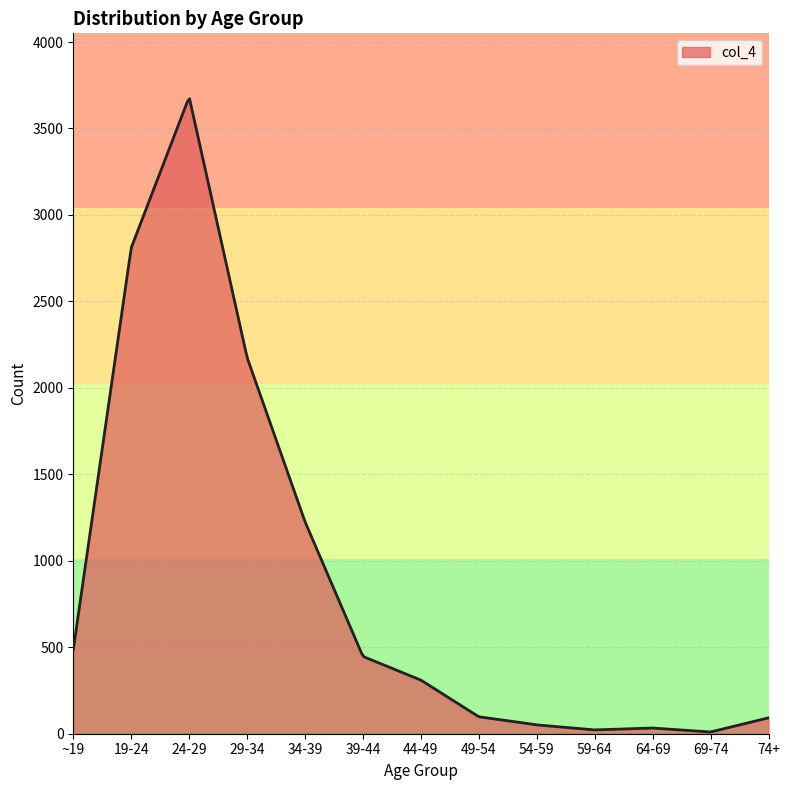

Does the chart have visible grid lines?

Yes